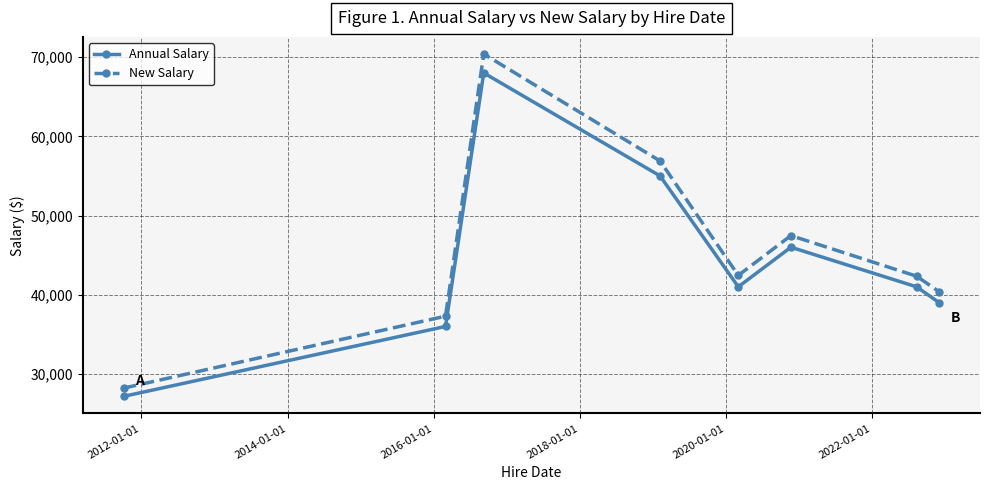

What is the maximum value for New Salary?

70386.8